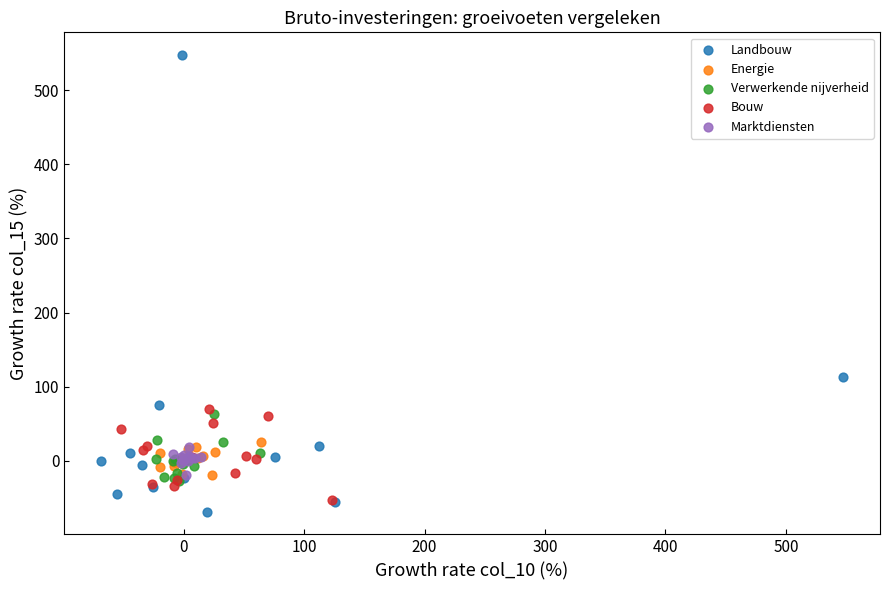

What are all the series names shown in the legend?

Landbouw, Energie, Verwerkende nijverheid, Bouw, Marktdiensten